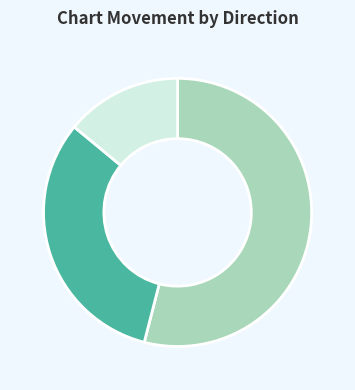

Is there a majority slice in this chart?

Yes